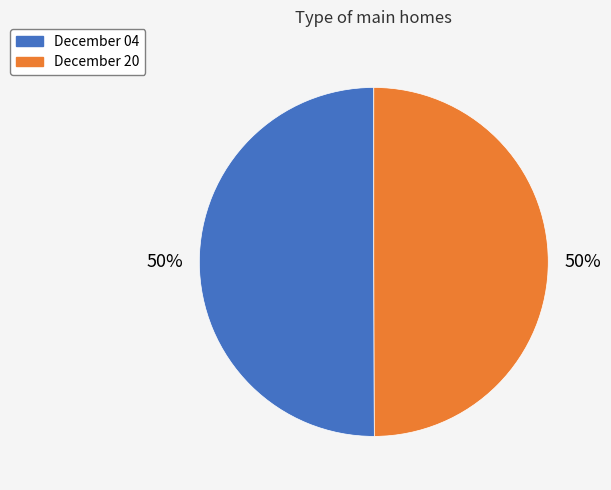

True or false: December 04 accounts for 40% of the total.

False